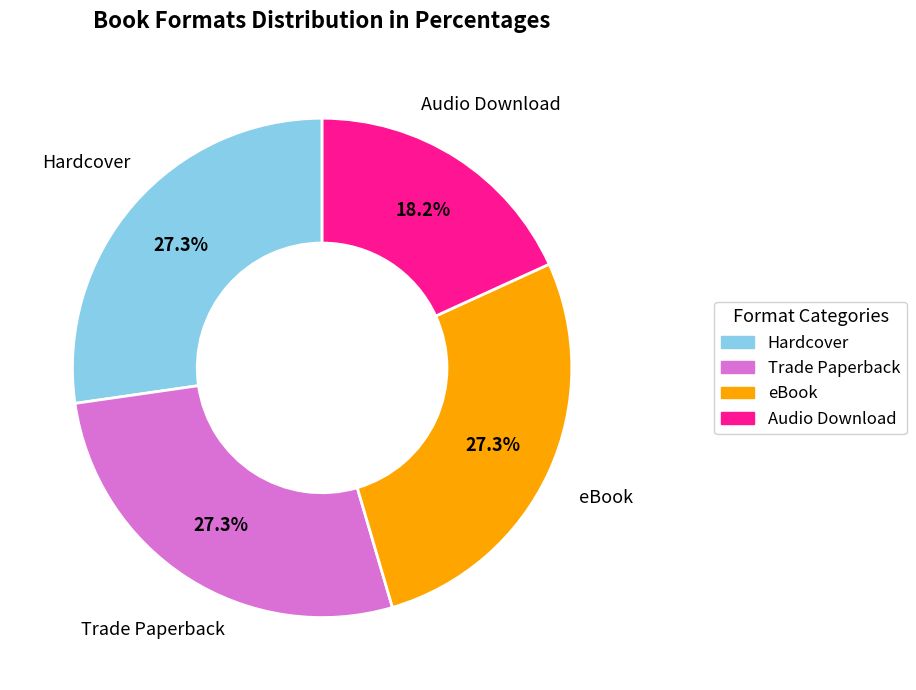

To the nearest percent, what is the difference between the Audio Download and Trade Paperback slice percentages?

9%